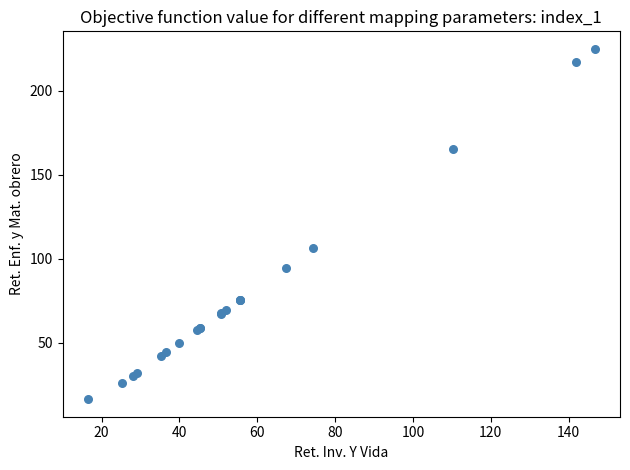

What Y value in the scatter plot is closest to 120?

106.2